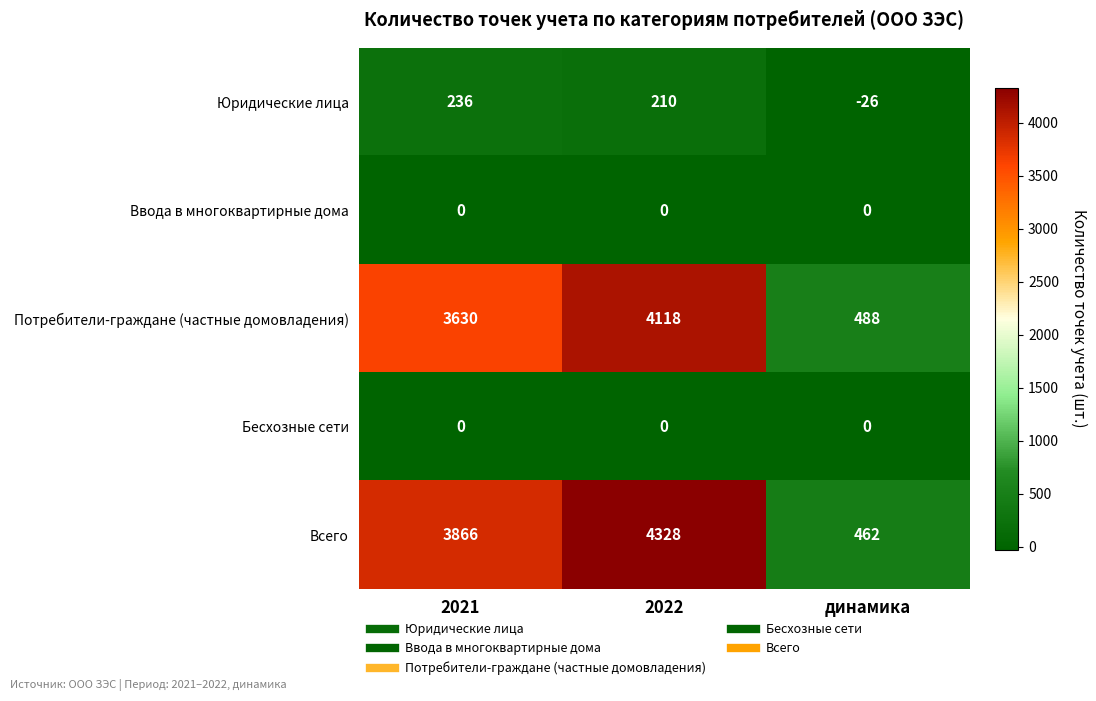

Reading left to right, extract all data points from this chart.

Юридические лица: 236	210	-26
Ввода в многоквартирные дома: 0	0	0
Потребители-граждане (частные домовладения): 3630	4118	488
Бесхозные сети: 0	0	0
Всего: 3866	4328	462